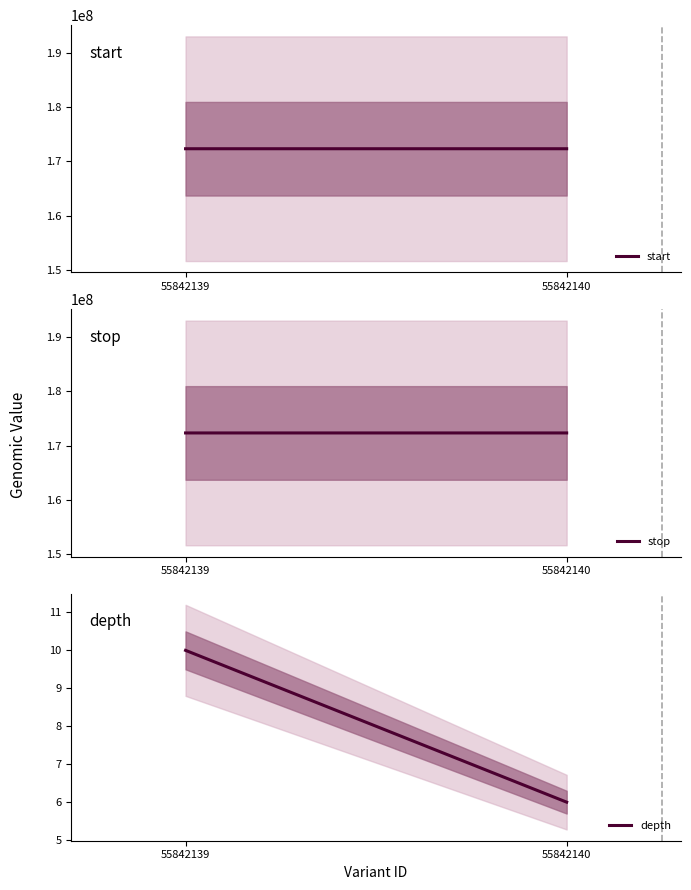

What are all the series names shown in the legend?

start, stop, depth